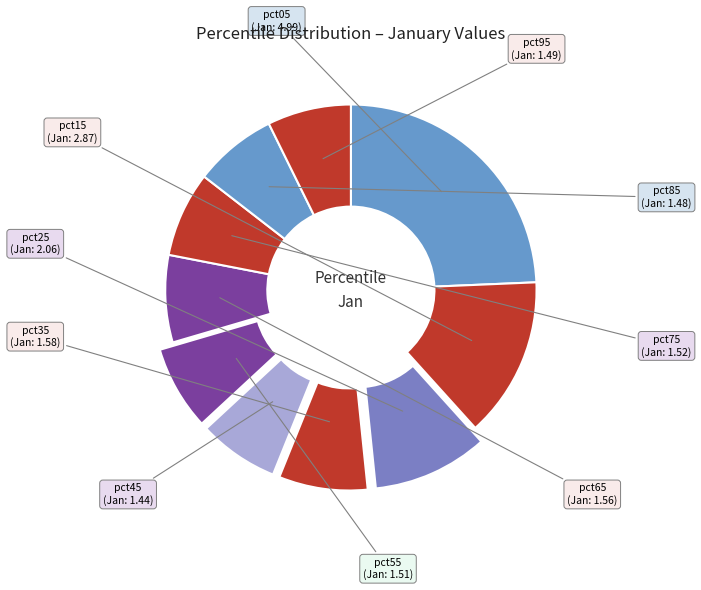

Does any single category account for the majority?

No